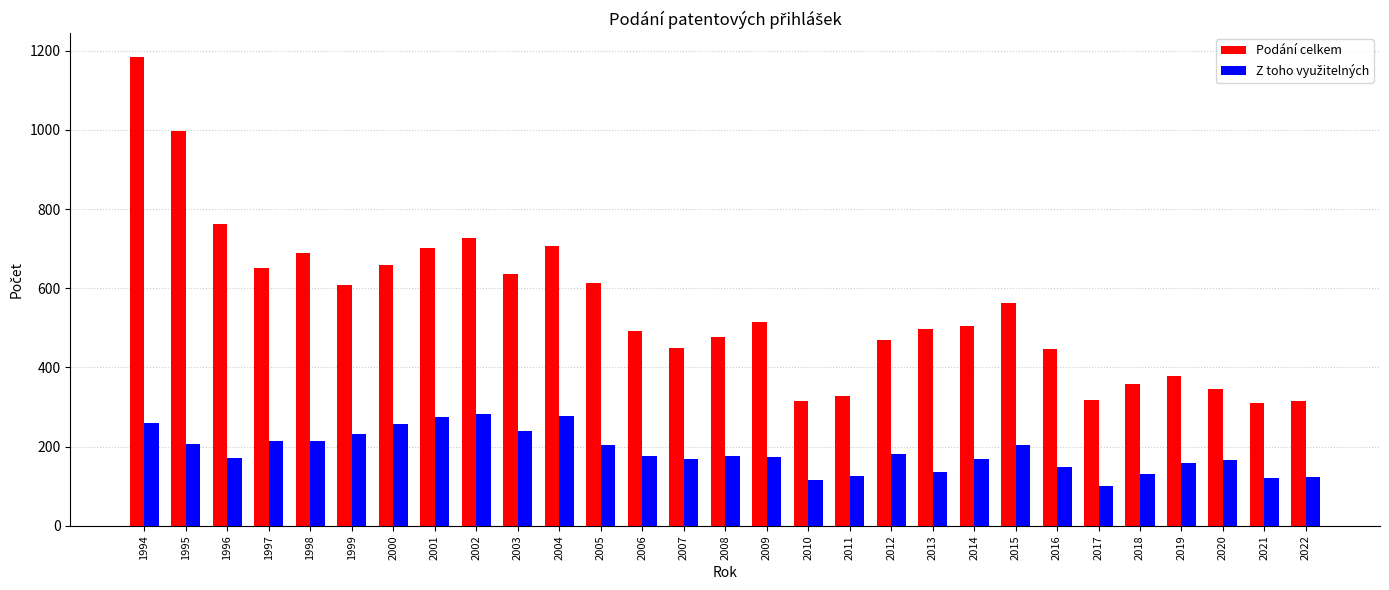

At which category is the sum across all series the highest?

1994